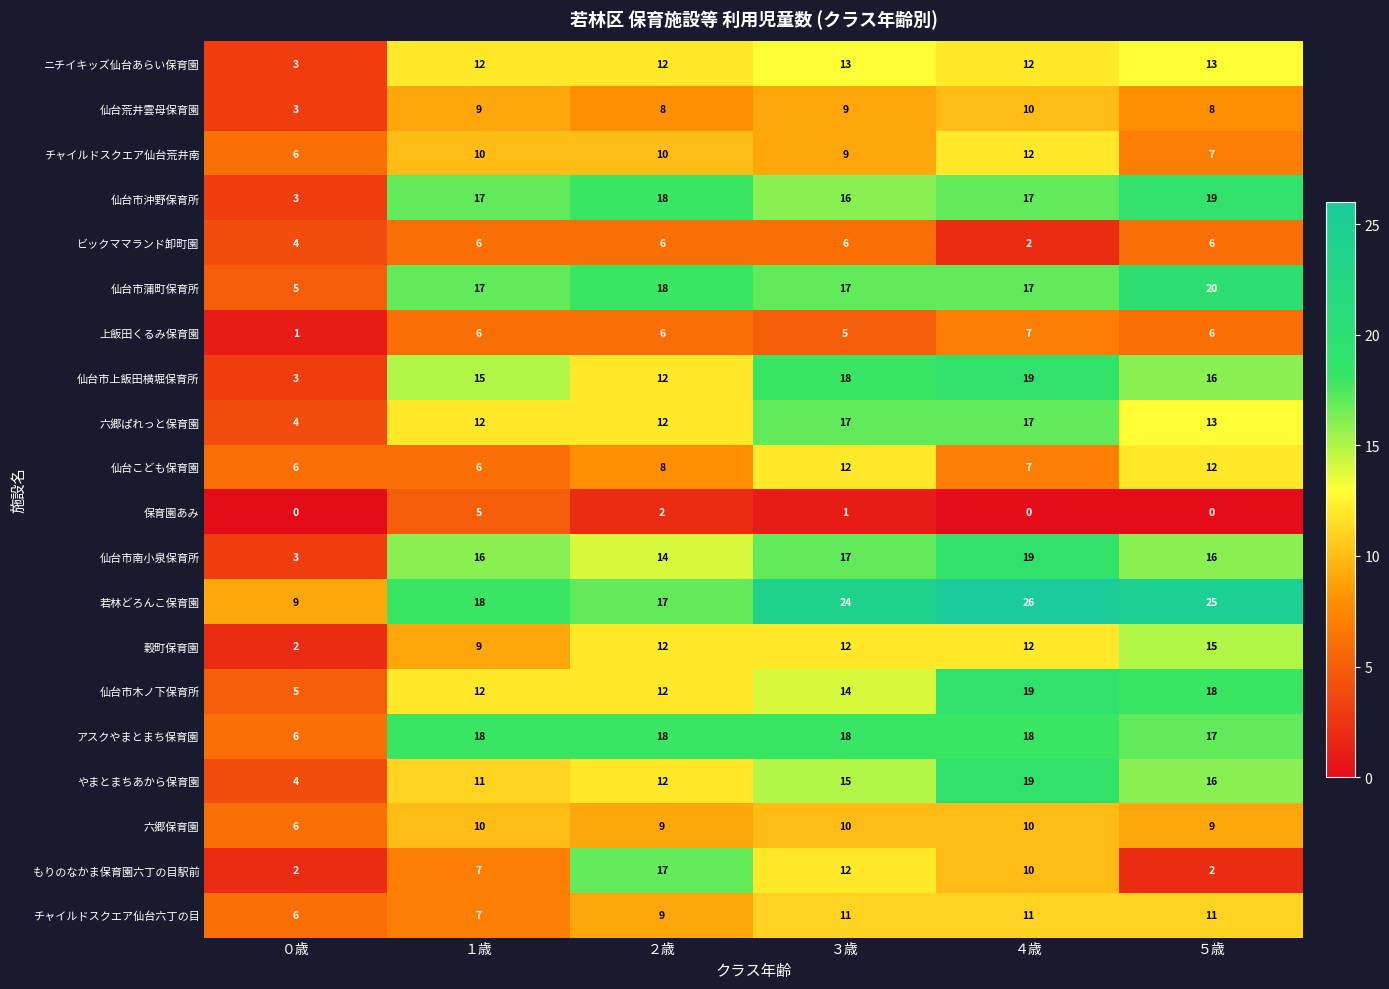

The value of 仙台市木ノ下保育所 at ２歳 is 12. True or false?

True